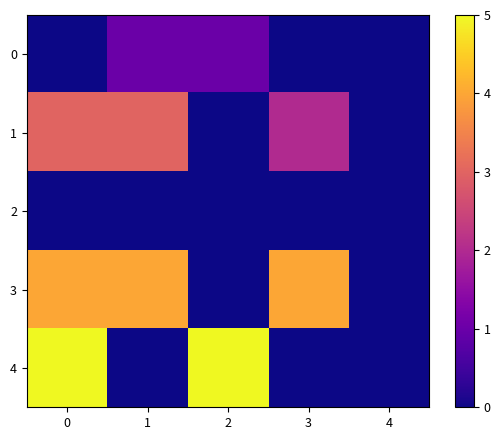

Reading left to right, extract all data points from this chart.

0: 0=0	1=1	2=1	3=0	4=0
1: 0=3	1=3	2=0	3=2	4=0
2: 0=0	1=0	2=0	3=0	4=0
3: 0=4	1=4	2=0	3=4	4=0
4: 0=5	1=0	2=5	3=0	4=0